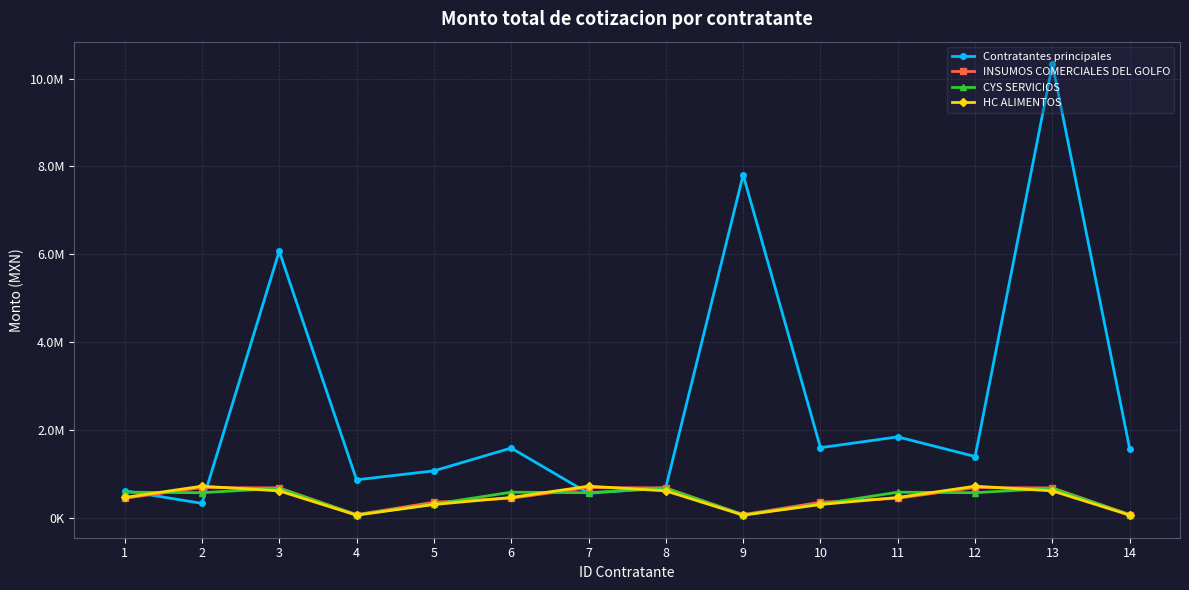

At how many categories does at least one series exceed 4308460?

3